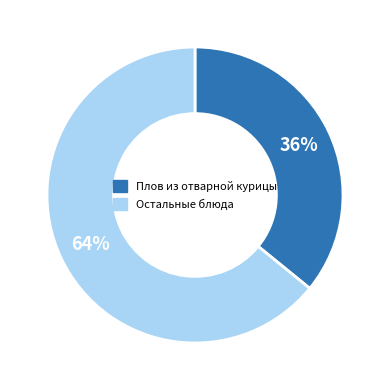

To the nearest percent, what is the difference between the largest and smallest slice percentages?

28%